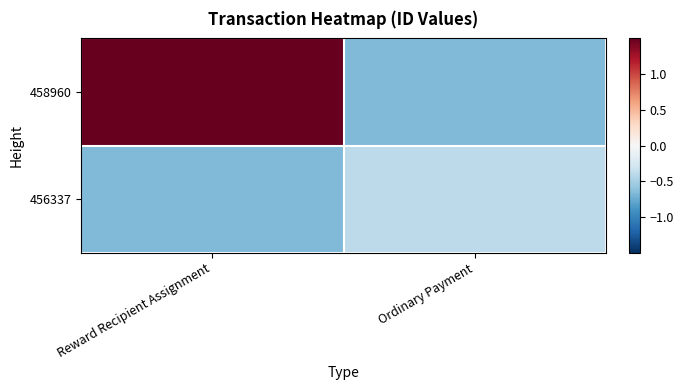

At which category does the chart reach its peak across all series?

Reward Recipient Assignment